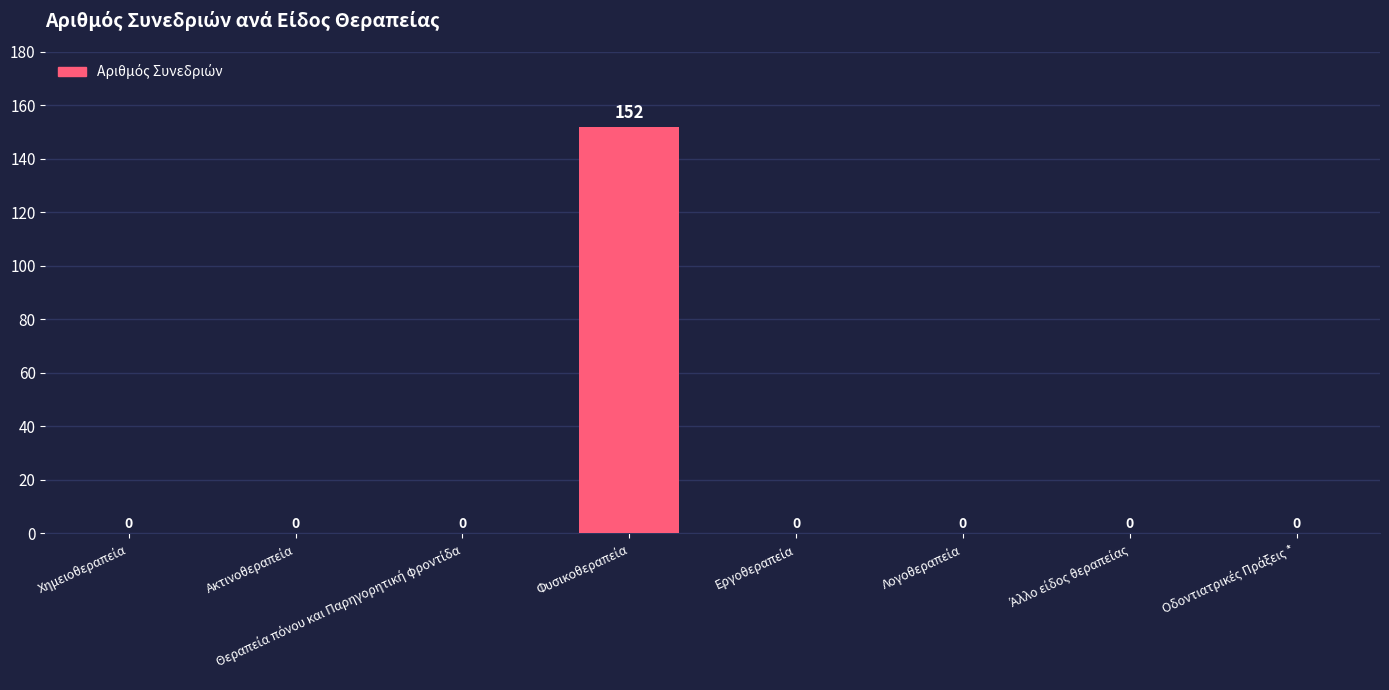

What is the sum of all values?

152